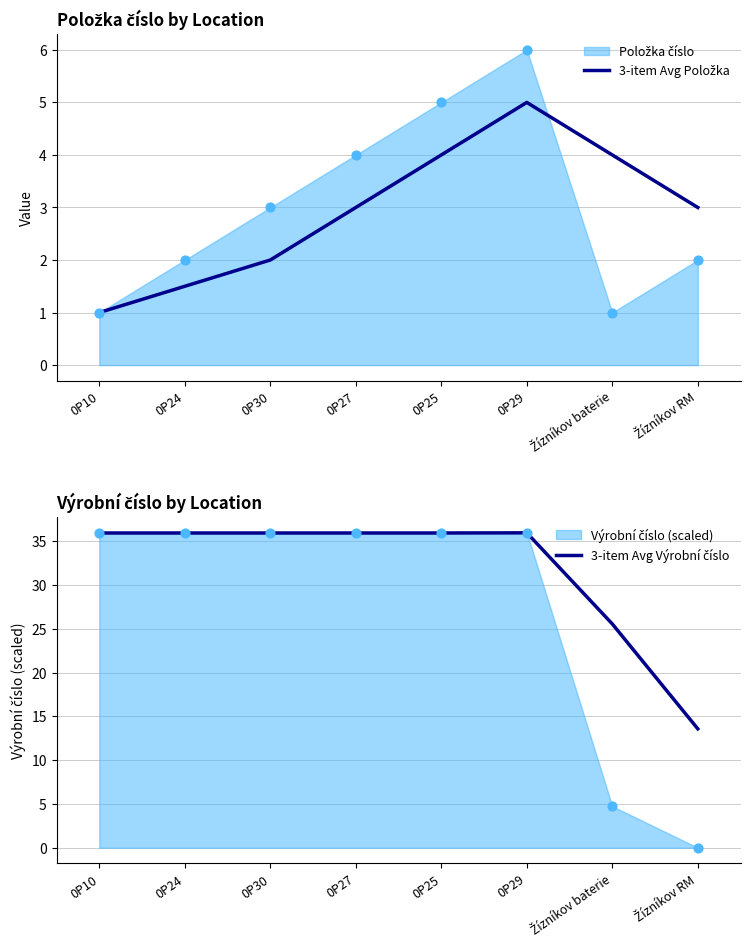

Which series contains the lowest Y value?

3-item Avg Položka